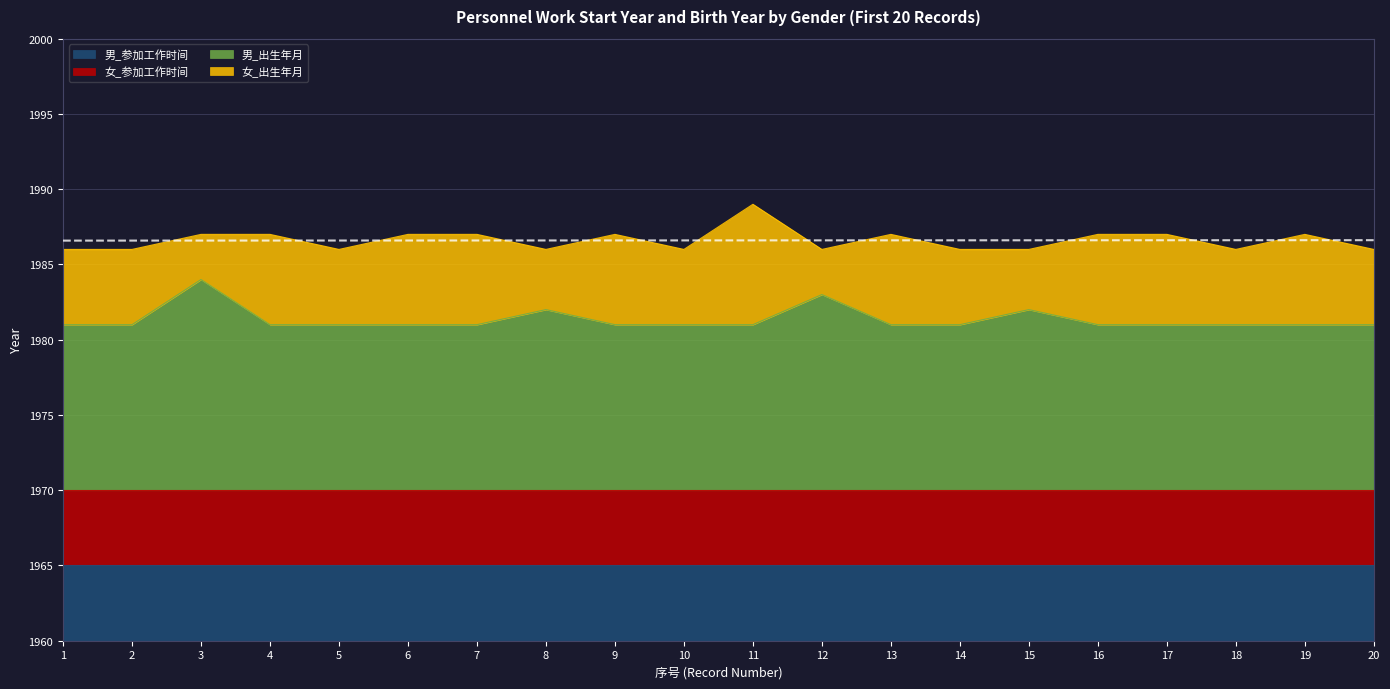

The value of 男_参加工作时间 at 20 is 2603. True or false?

False